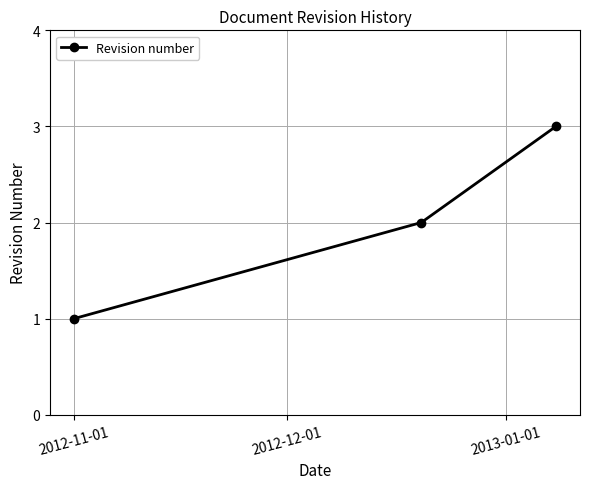

What is the sum of all values?

6